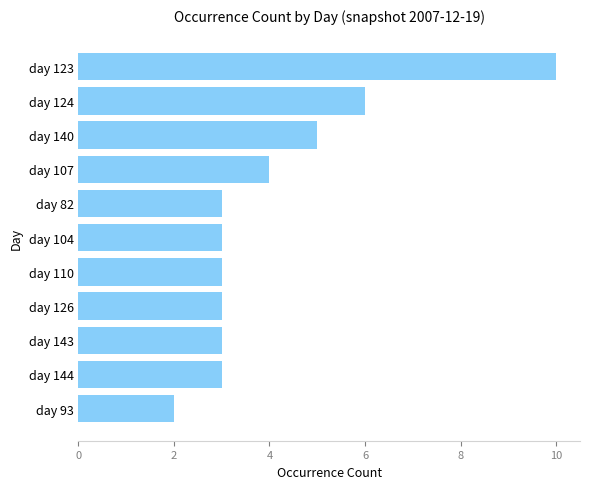

What is the maximum value shown in the chart?

10